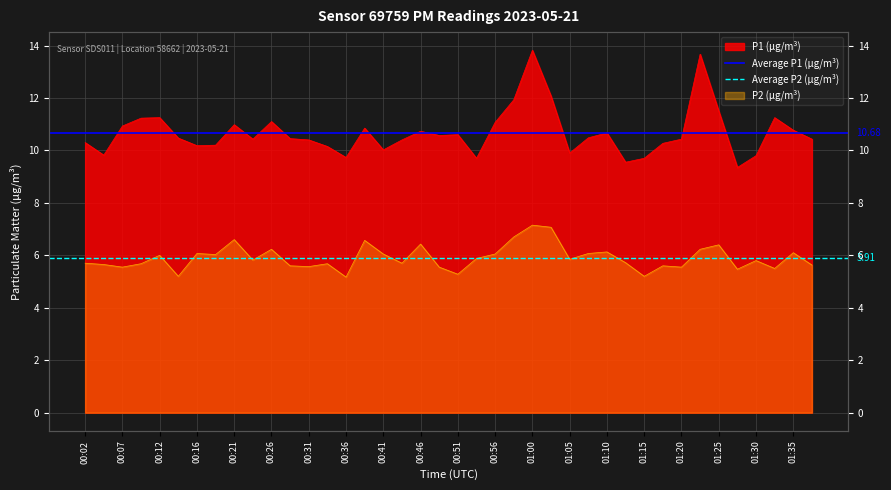

At which label does Average P2 (μg/m³) reach its minimum?

00:02